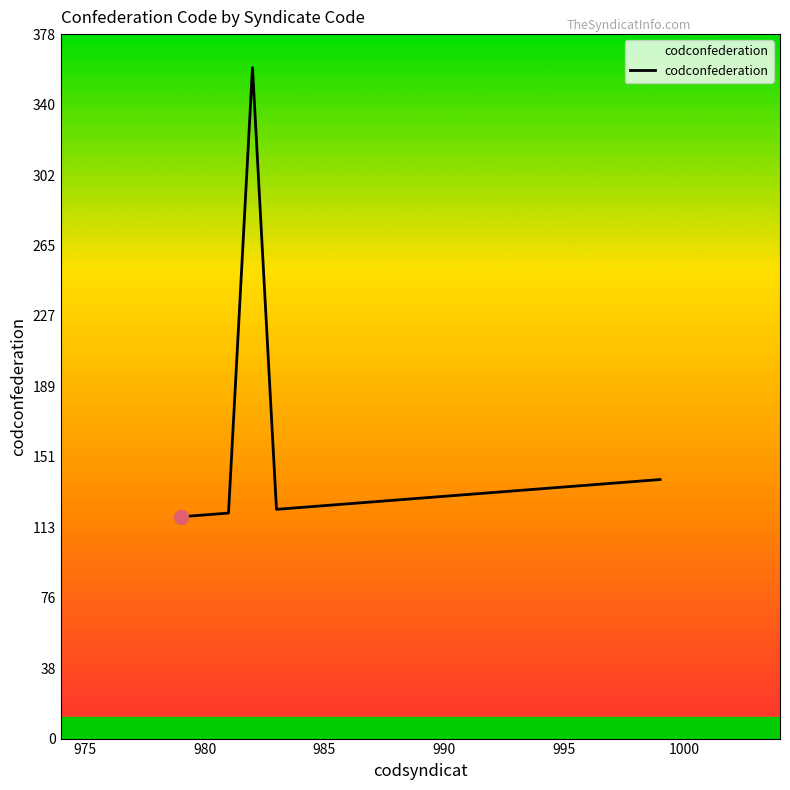

What is the average value?

141